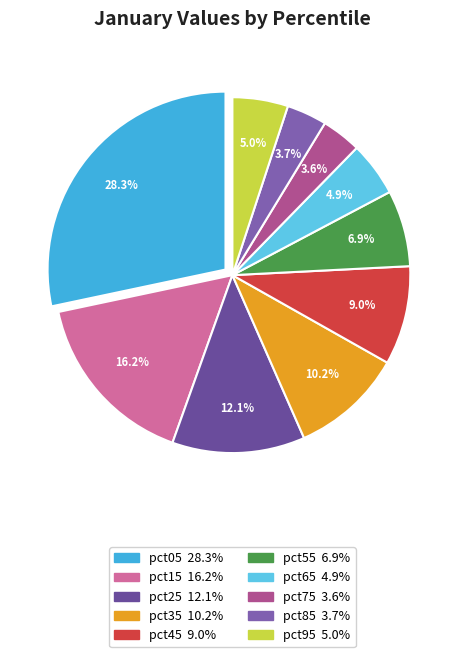

To the nearest percent, what percentage of the pie is pct55?

7%